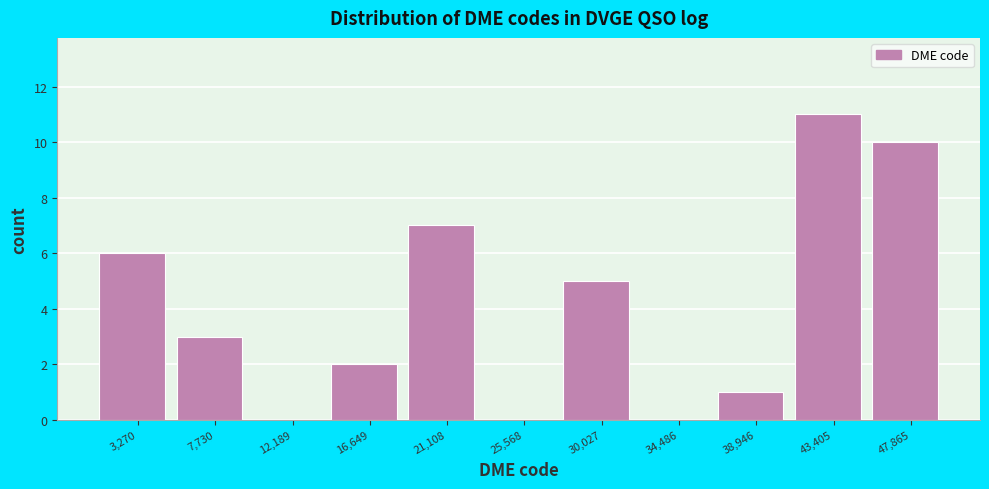

How tall is the bar that spans 14500 to 19000 on the x-axis? Neither the bar edges nor the heights are printed on the chart, so give them approximately, as read against the axes.

2